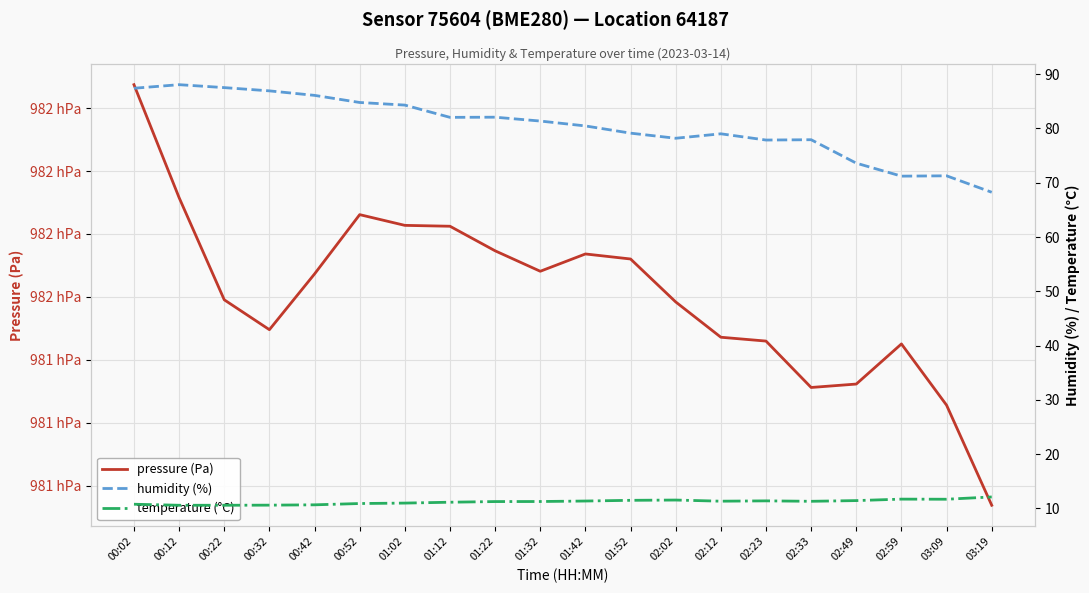

How many values in the humidity (%) series are below 81?

10